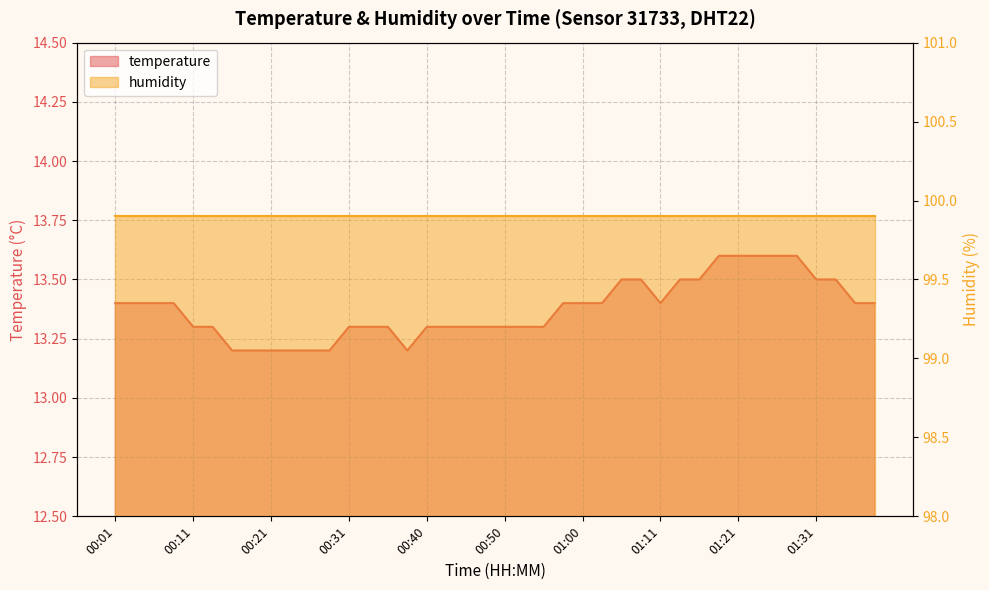

Does the chart display data point markers on the line(s)?

No